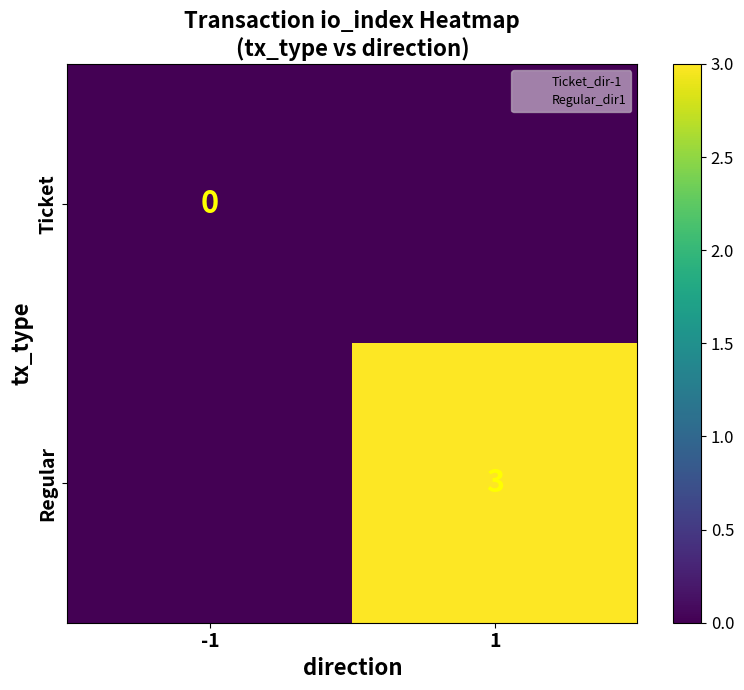

Is it true that Regular equals -1 at -1?

False